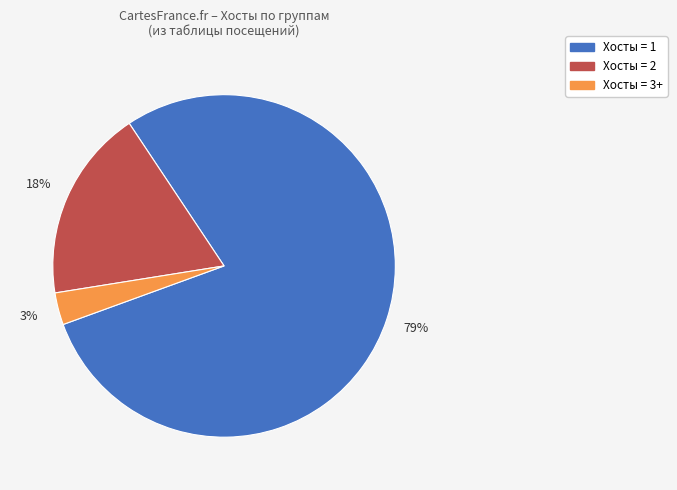

How many slices are in this pie chart?

3